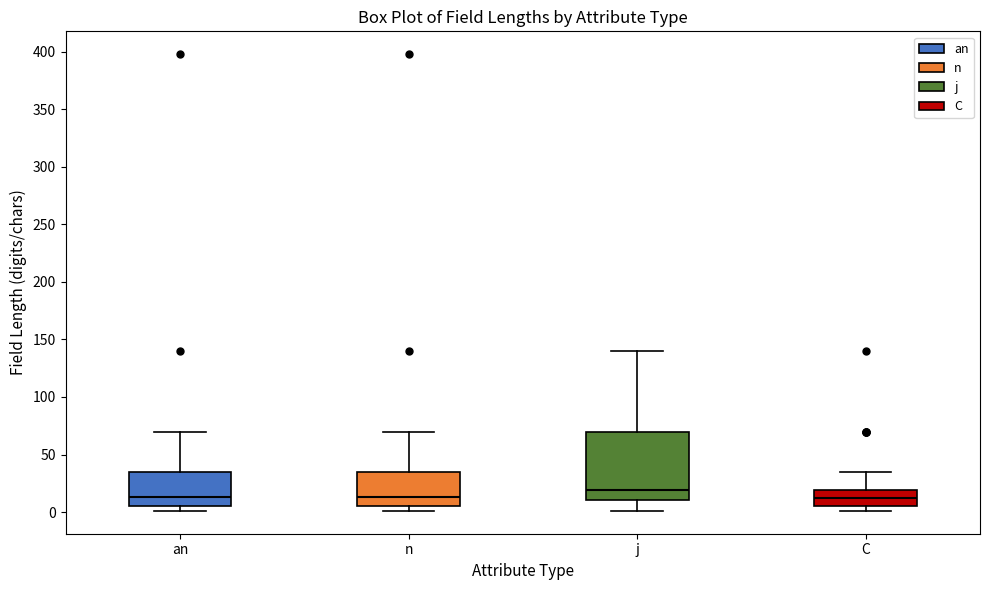

Where is the lower edge of the box for an on the y-axis? The values are not printed on the chart, so give them approximately, as read against the axis.

5